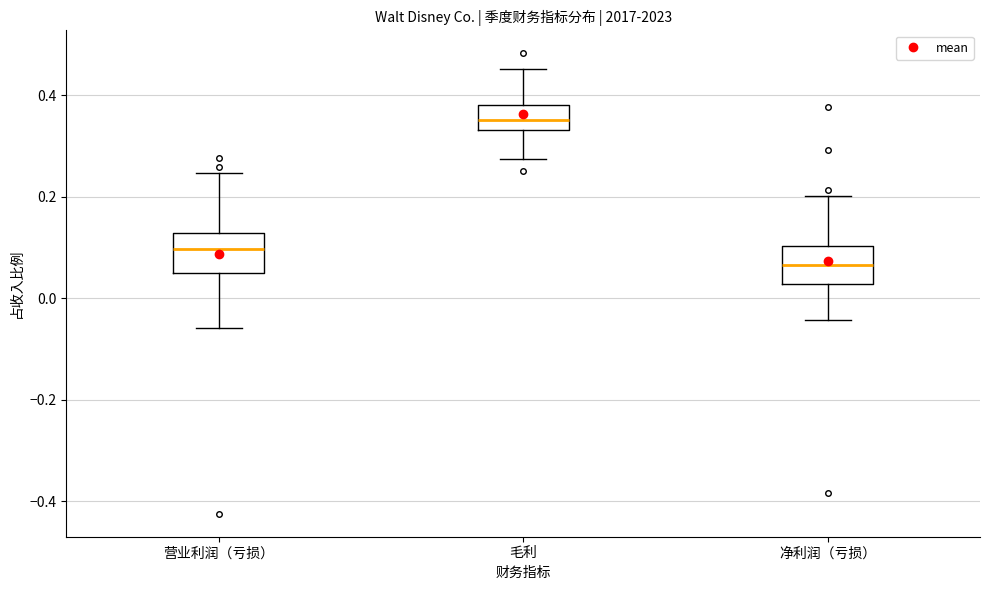

Which box has the lowest median line?

净利润（亏损）